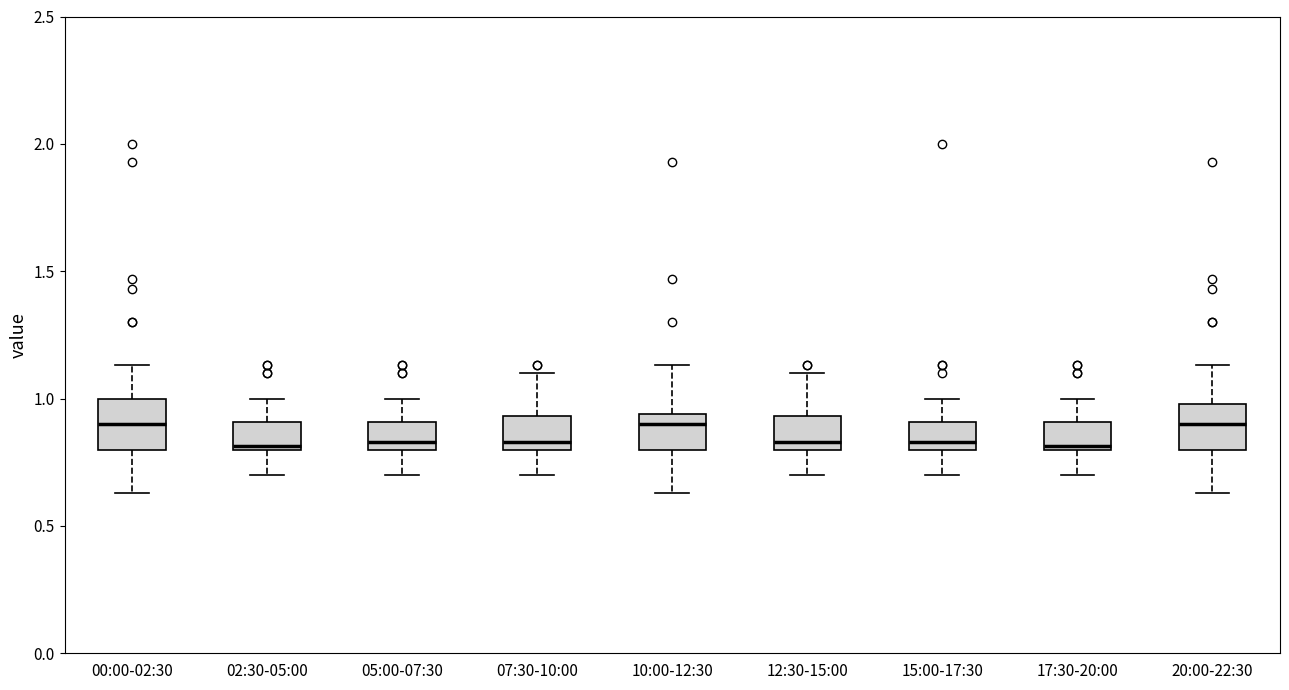

Reading left to right, read every box against the y-axis: the position of its median line, the range the box covers, and the ends of its whiskers. The values are not printed on the chart, so give them approximately, as read against the axis.

00:00-02:30: median 0.90, box 0.80 to 1.00, whiskers 0.65 to 1.15
02:30-05:00: median 0.80, box 0.80 to 0.90, whiskers 0.70 to 1.00
05:00-07:30: median 0.85, box 0.80 to 0.90, whiskers 0.70 to 1.00
07:30-10:00: median 0.85, box 0.80 to 0.95, whiskers 0.70 to 1.10
10:00-12:30: median 0.90, box 0.80 to 0.95, whiskers 0.65 to 1.15
12:30-15:00: median 0.85, box 0.80 to 0.95, whiskers 0.70 to 1.10
15:00-17:30: median 0.85, box 0.80 to 0.90, whiskers 0.70 to 1.00
17:30-20:00: median 0.80, box 0.80 to 0.90, whiskers 0.70 to 1.00
20:00-22:30: median 0.90, box 0.80 to 1.00, whiskers 0.65 to 1.15